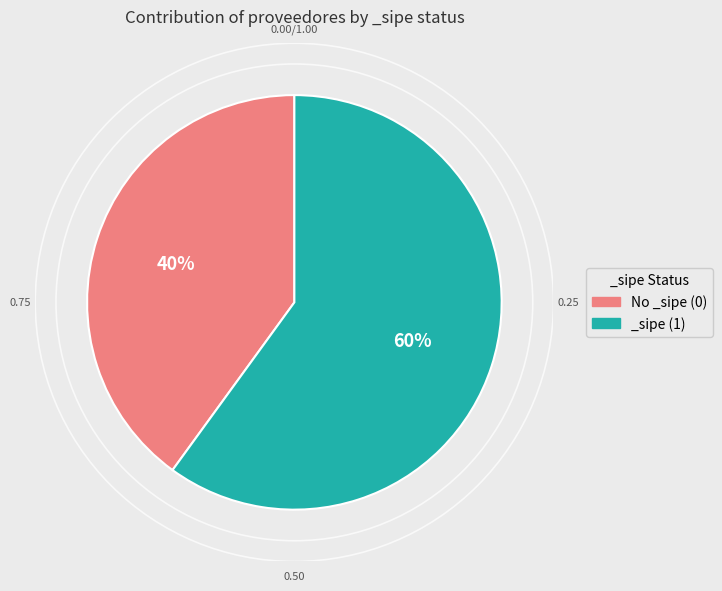

Do _sipe (1) and No _sipe (0) together represent more than half of the pie?

Yes